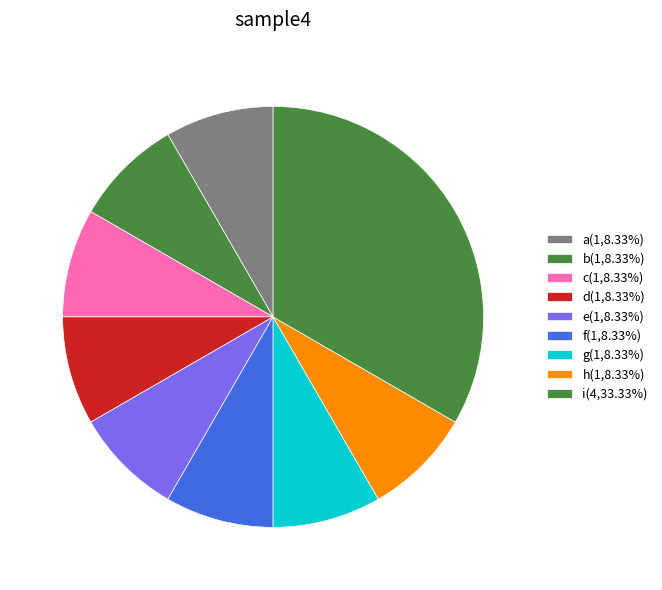

Does a account for over 50% of the chart?

No